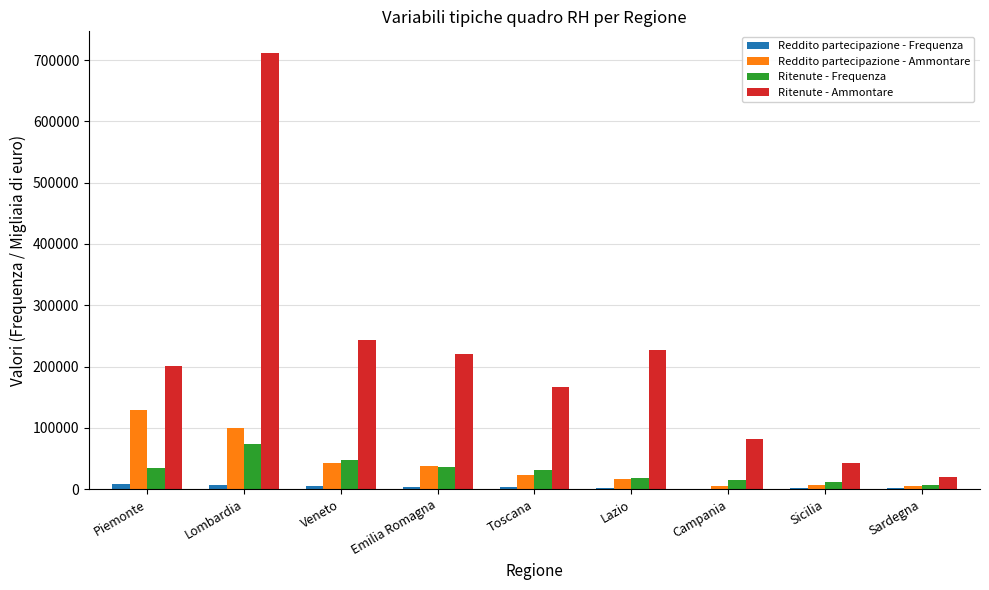

At which category is the sum across all series the highest?

Lombardia